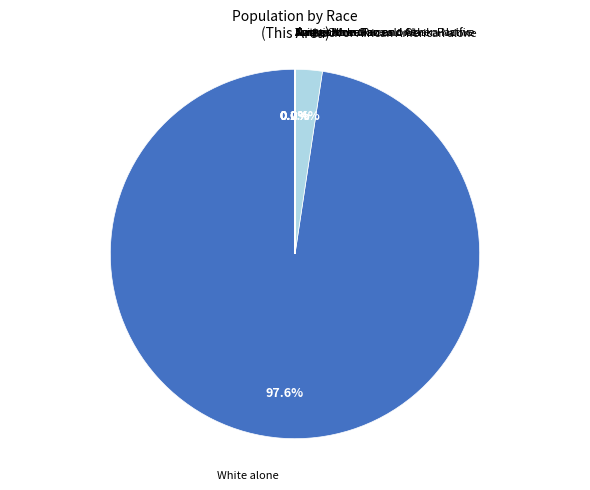

Which category accounts for the majority?

White alone